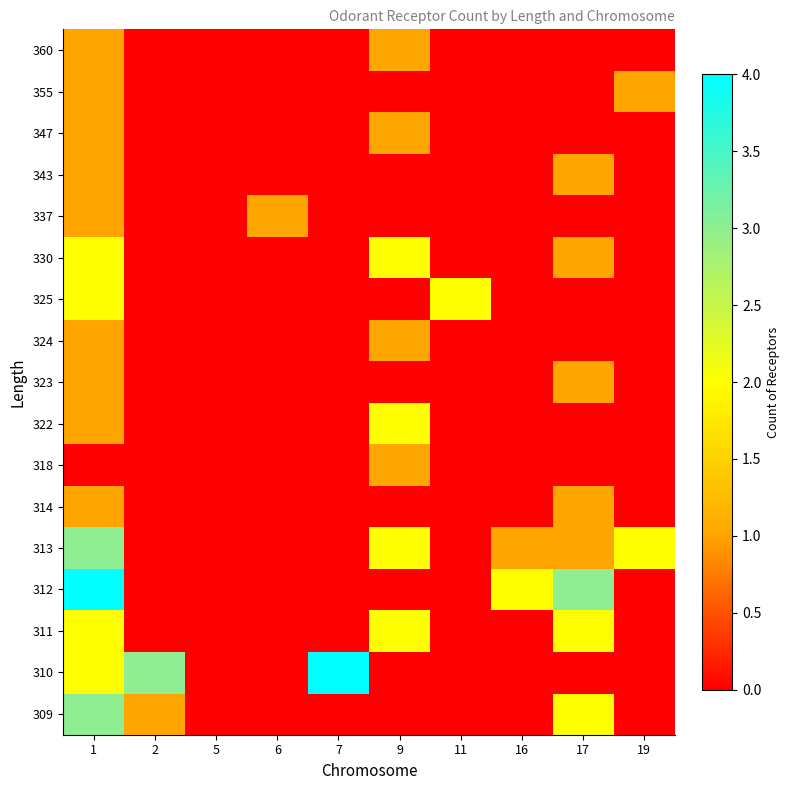

Between 9 and 11, which is larger?

9